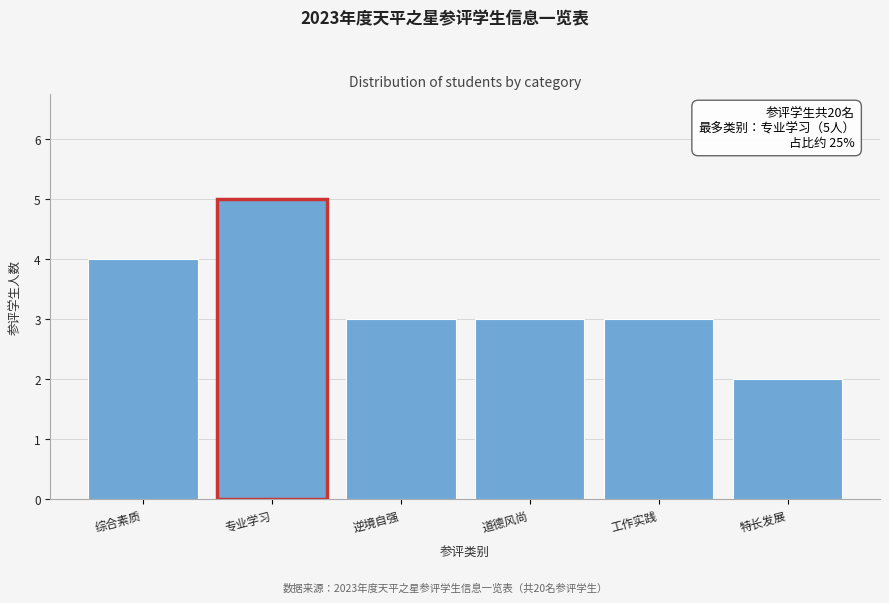

Reading left to right, list all the values displayed in this chart.

4	5	3	3	3	2